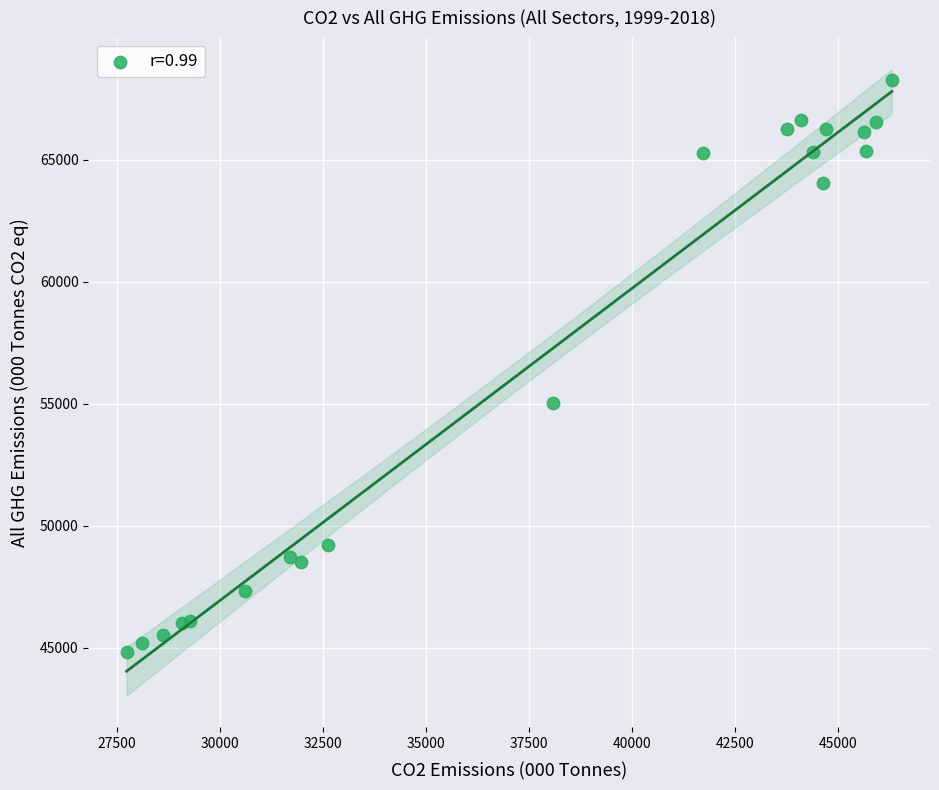

What Y value in the scatter plot is closest to 56532?

55024